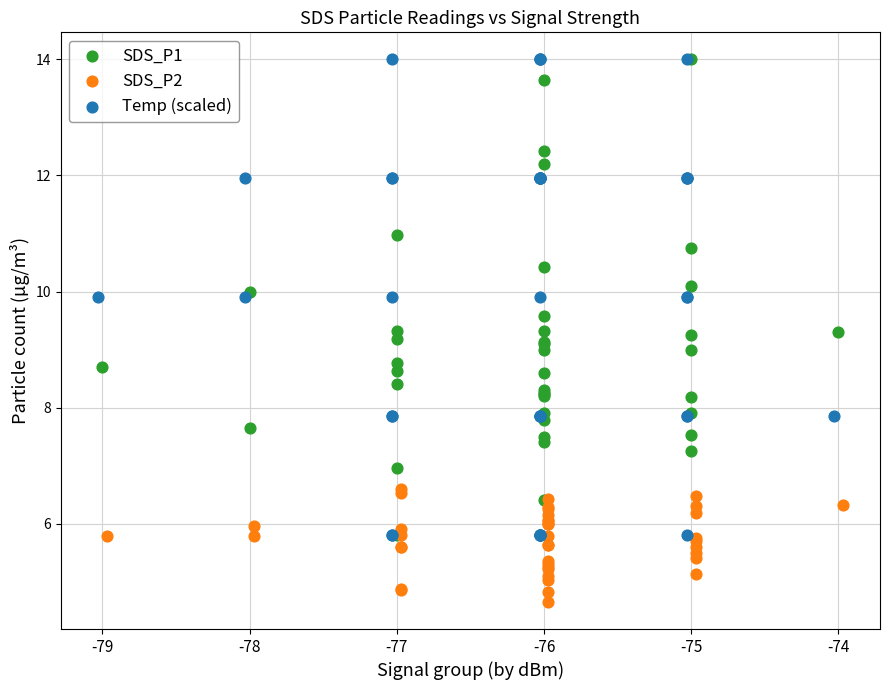

Which series contains the lowest Y value?

SDS_P2